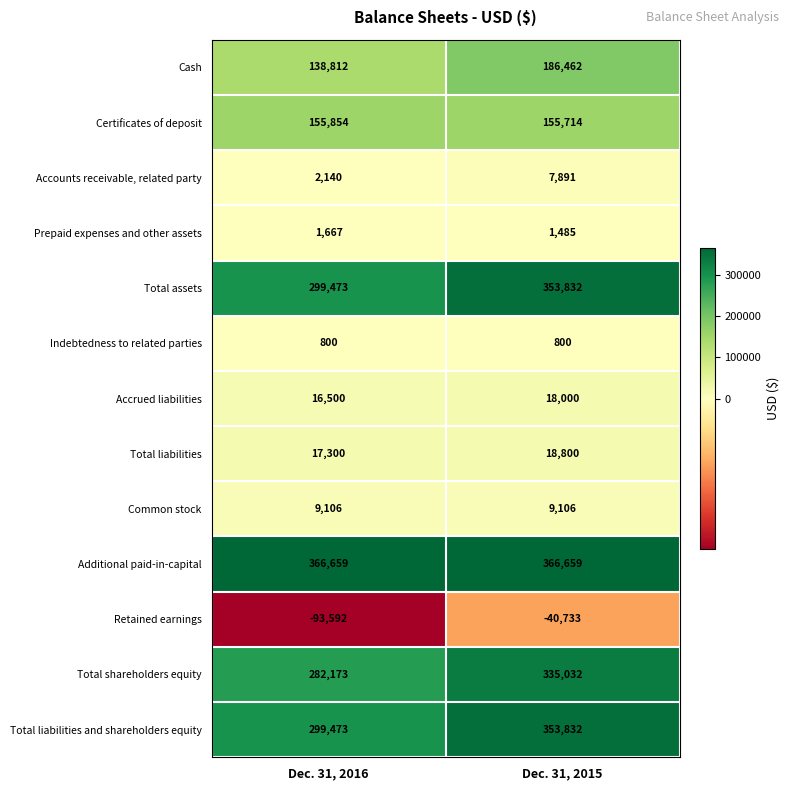

What is the spread (max minus min) of values at Dec. 31, 2016?

460251